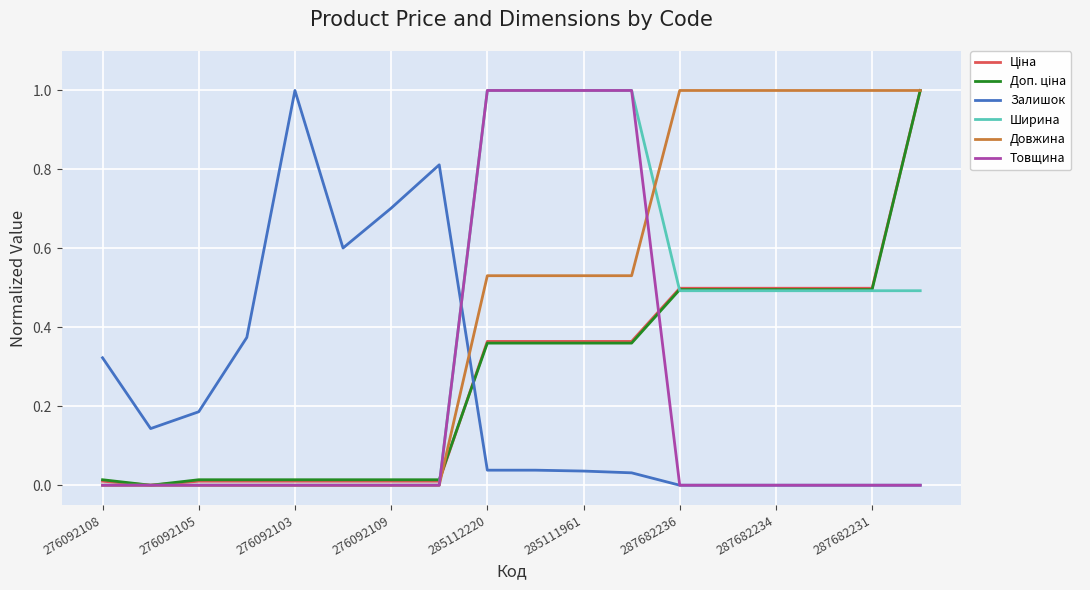

How many intersections are there between Залишок and Ширина?

1